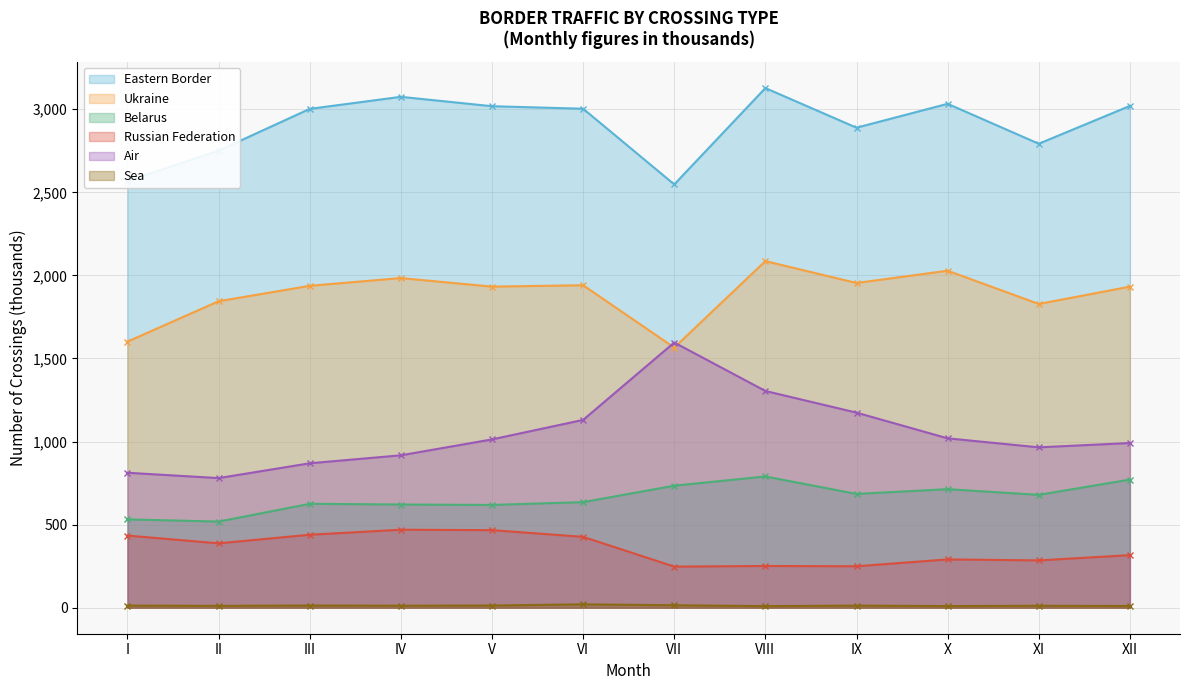

True or false: Eastern Border and Ukraine cross at least once.

False